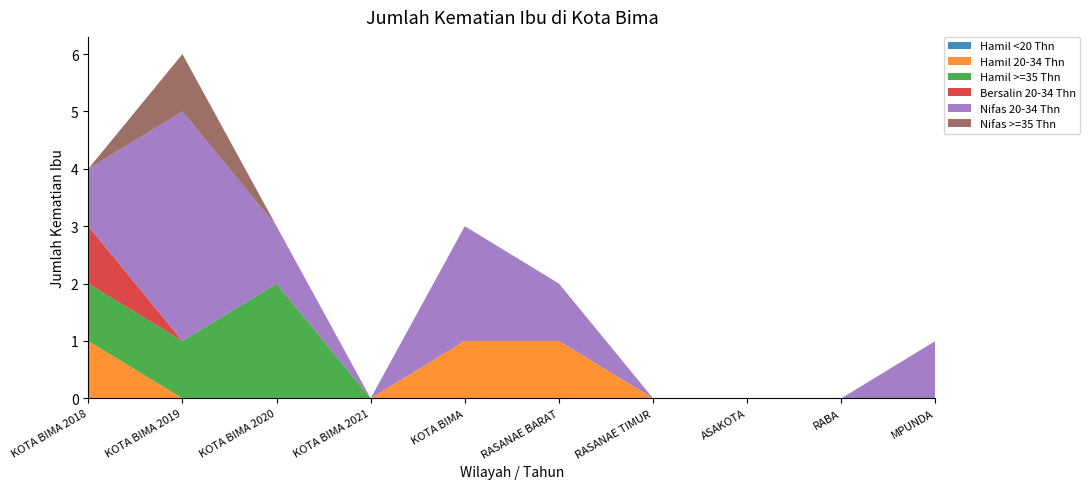

Reading right to left, transcribe all the data shown in this chart.

Hamil <20 Thn: MPUNDA=0	RABA=0	ASAKOTA=0	RASANAE TIMUR=0	RASANAE BARAT=0	KOTA BIMA=0	KOTA BIMA 2021=0	KOTA BIMA 2020=0	KOTA BIMA 2019=0	KOTA BIMA 2018=0
Hamil 20-34 Thn: MPUNDA=0	RABA=0	ASAKOTA=0	RASANAE TIMUR=0	RASANAE BARAT=1	KOTA BIMA=1	KOTA BIMA 2021=0	KOTA BIMA 2020=0	KOTA BIMA 2019=0	KOTA BIMA 2018=1
Hamil >=35 Thn: MPUNDA=0	RABA=0	ASAKOTA=0	RASANAE TIMUR=0	RASANAE BARAT=0	KOTA BIMA=0	KOTA BIMA 2021=0	KOTA BIMA 2020=2	KOTA BIMA 2019=1	KOTA BIMA 2018=1
Bersalin 20-34 Thn: MPUNDA=0	RABA=0	ASAKOTA=0	RASANAE TIMUR=0	RASANAE BARAT=0	KOTA BIMA=0	KOTA BIMA 2021=0	KOTA BIMA 2020=0	KOTA BIMA 2019=0	KOTA BIMA 2018=1
Nifas 20-34 Thn: MPUNDA=1	RABA=0	ASAKOTA=0	RASANAE TIMUR=0	RASANAE BARAT=1	KOTA BIMA=2	KOTA BIMA 2021=0	KOTA BIMA 2020=1	KOTA BIMA 2019=4	KOTA BIMA 2018=1
Nifas >=35 Thn: MPUNDA=0	RABA=0	ASAKOTA=0	RASANAE TIMUR=0	RASANAE BARAT=0	KOTA BIMA=0	KOTA BIMA 2021=0	KOTA BIMA 2020=0	KOTA BIMA 2019=1	KOTA BIMA 2018=0